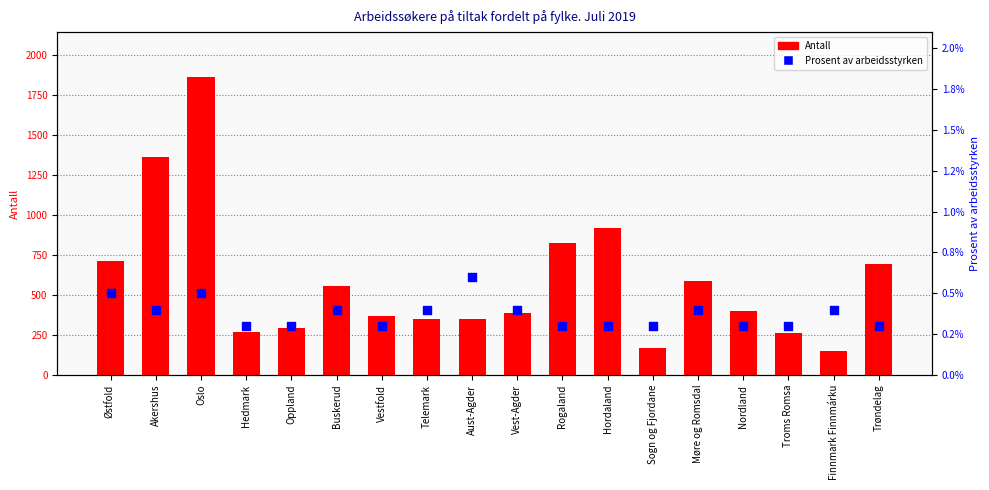

At how many categories does at least one series exceed 1630?

1